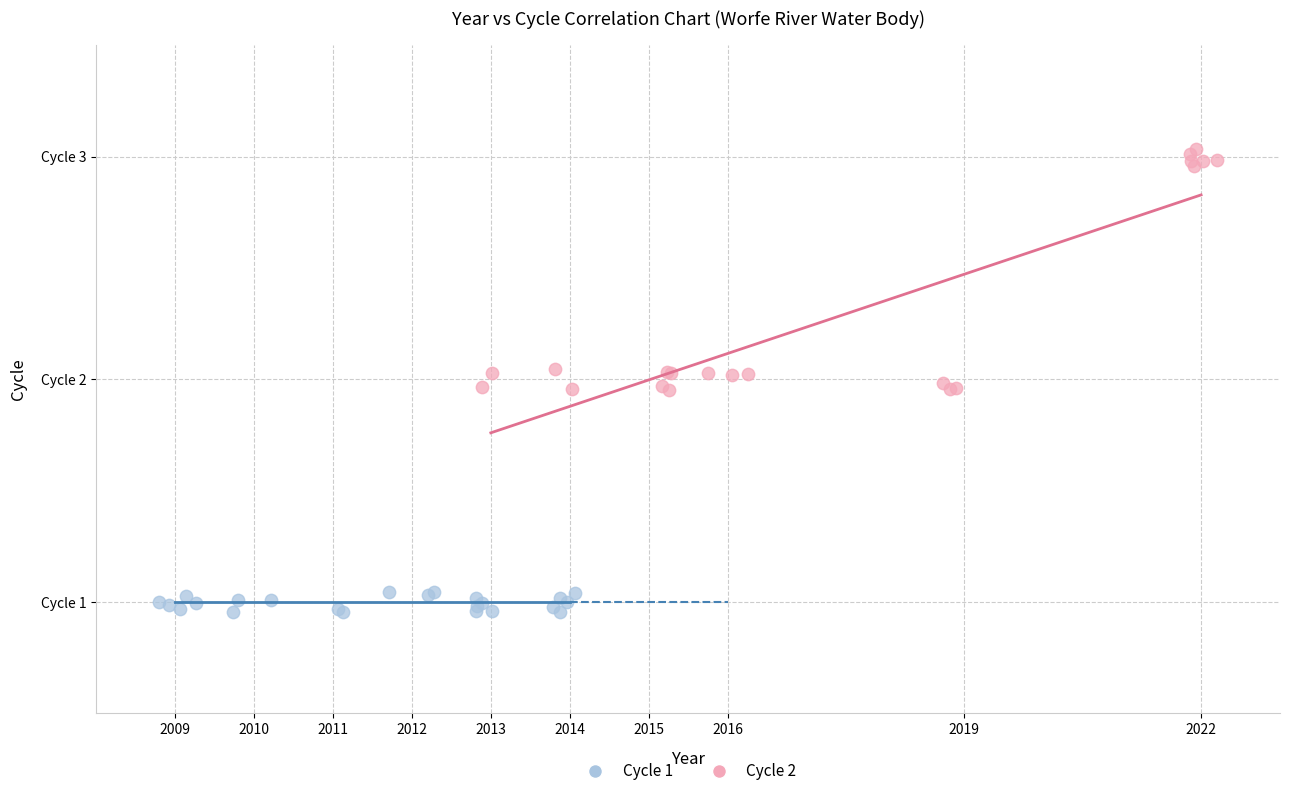

What are all the series names shown in the legend?

Cycle 1, Cycle 2